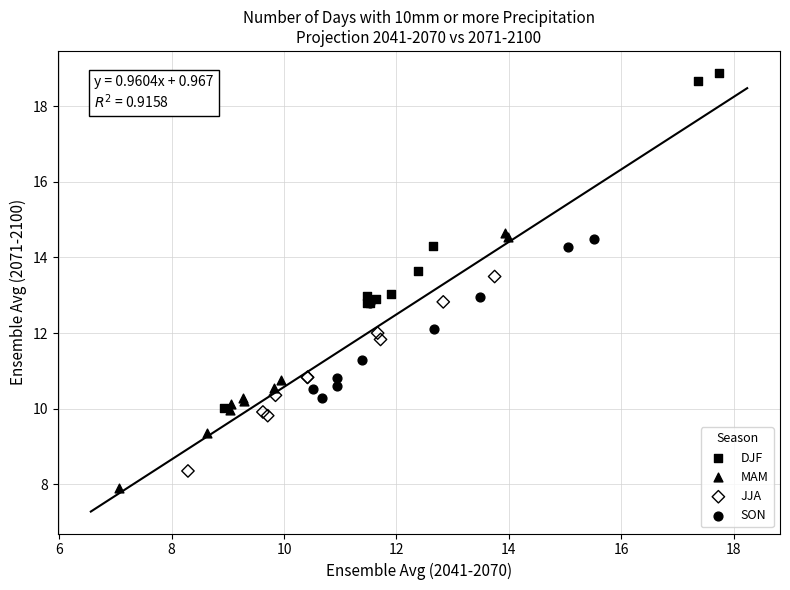

What are all the series names shown in the legend?

DJF, MAM, JJA, SON